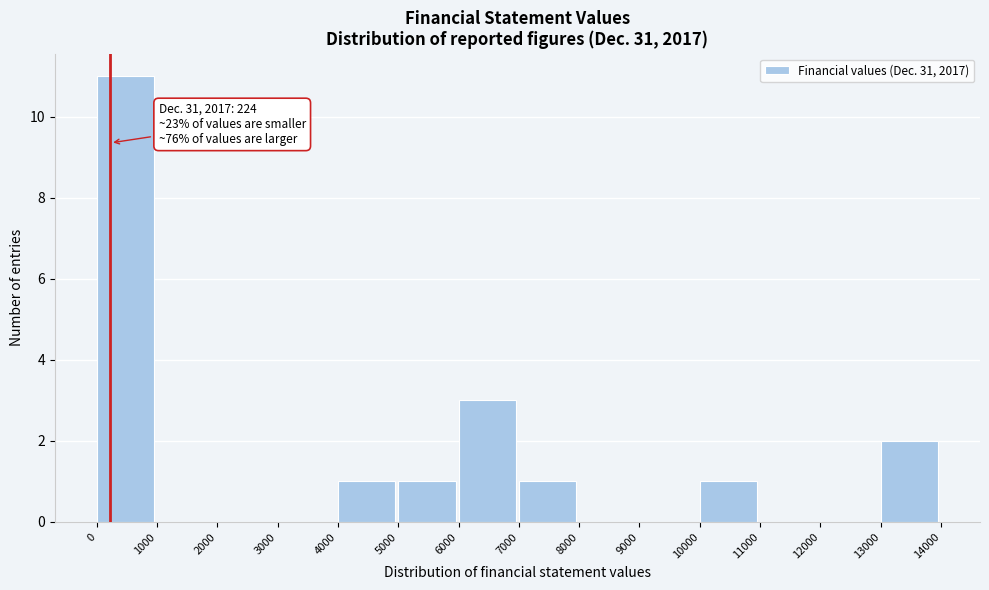

Which range on the x-axis has the tallest bar?

0 to 1000